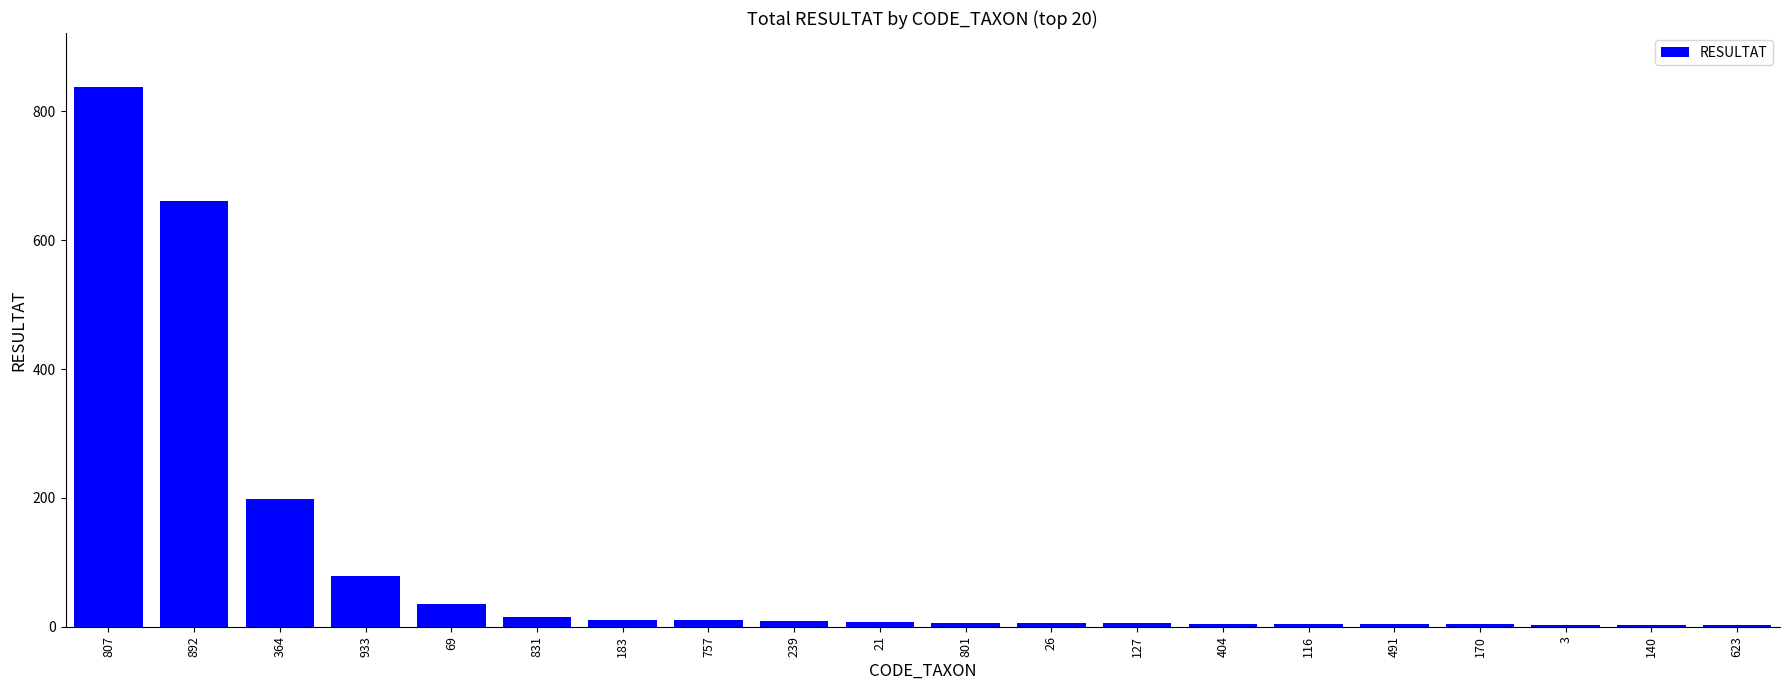

How many data points does each series have?

20